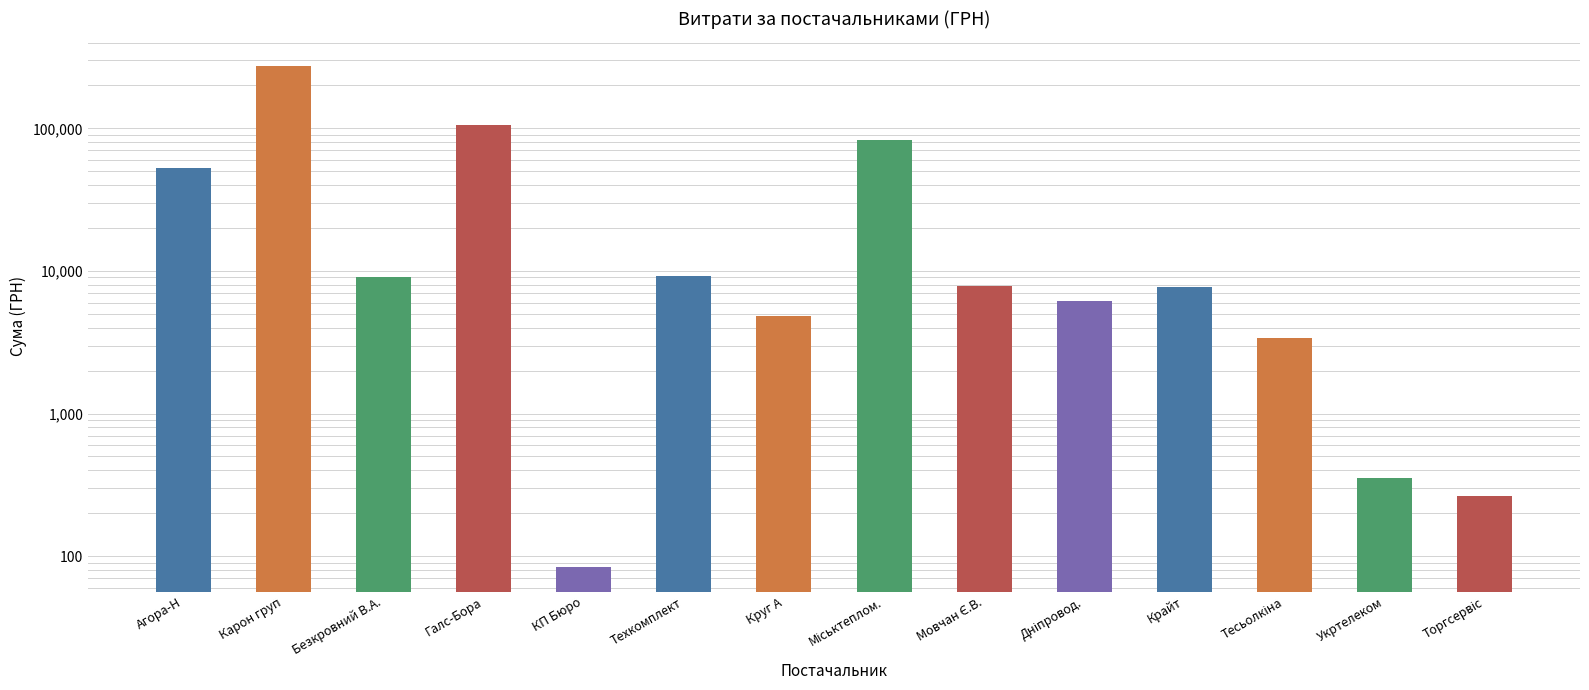

Are the bars grouped side by side (vs. stacked)?

No